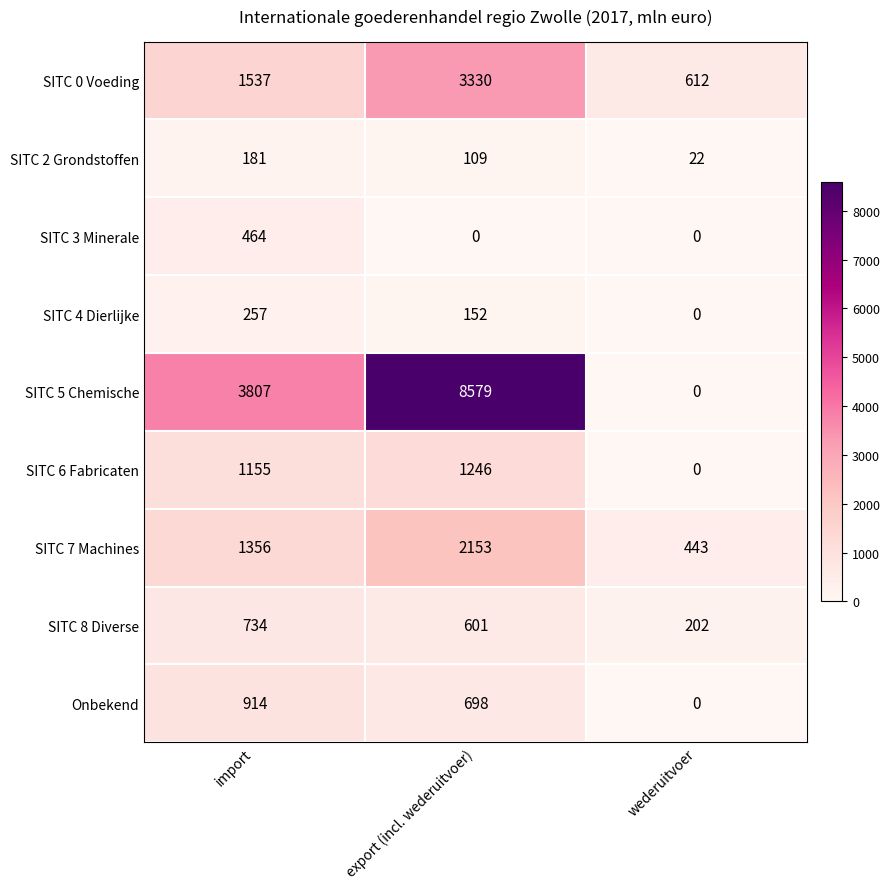

How many categories are shown in the chart?

3